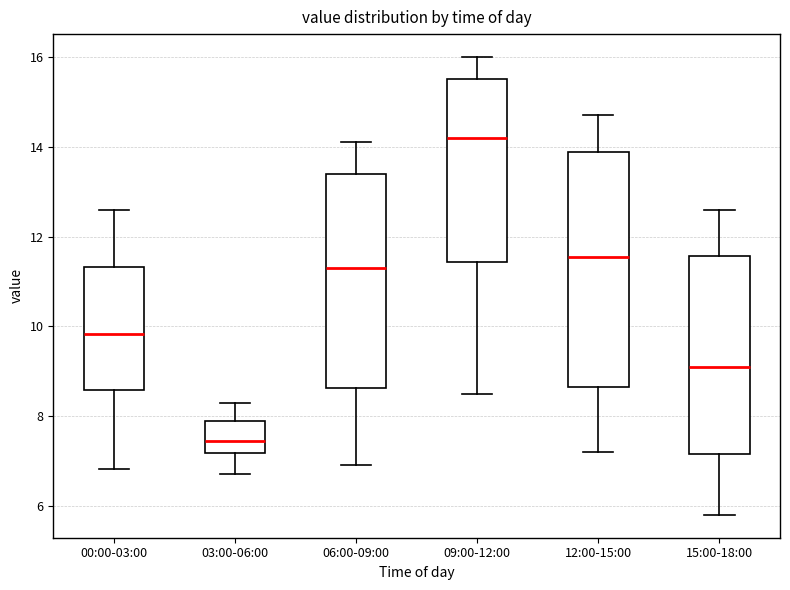

Which box is the tallest, from its lower edge to its upper edge?

12:00-15:00